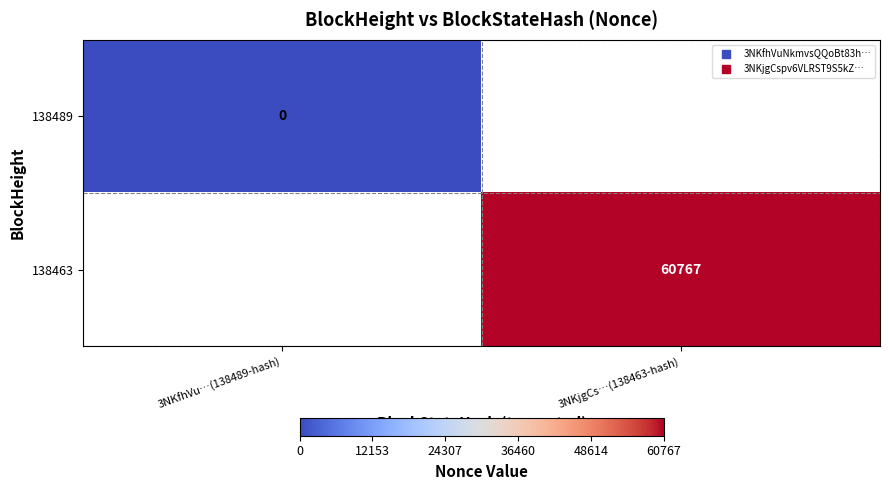

List the series in order of their overall mean, highest first.

138489, 138463